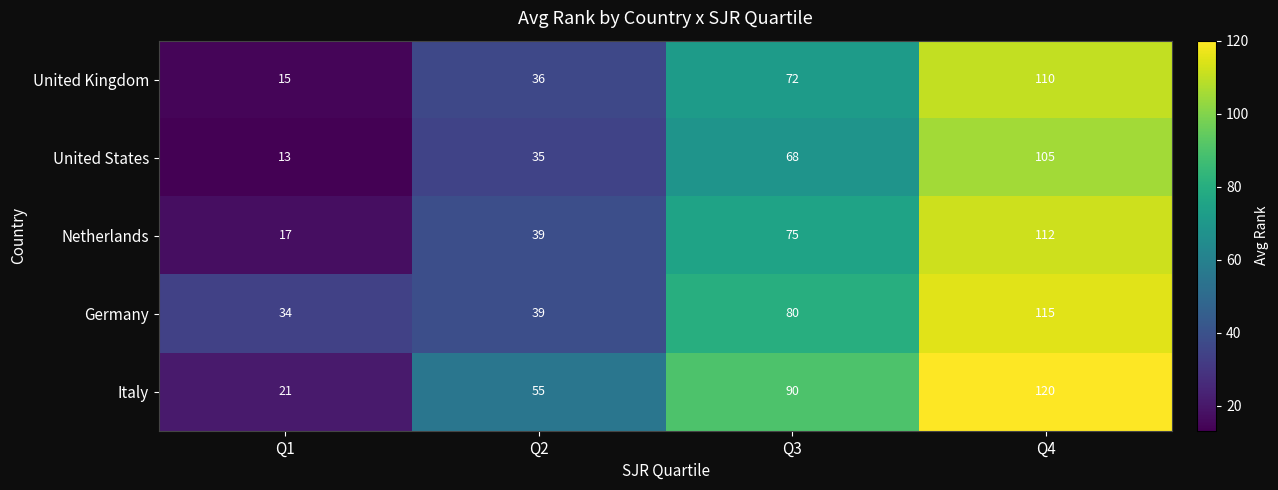

What is the spread (max minus min) of values at Q2?

20